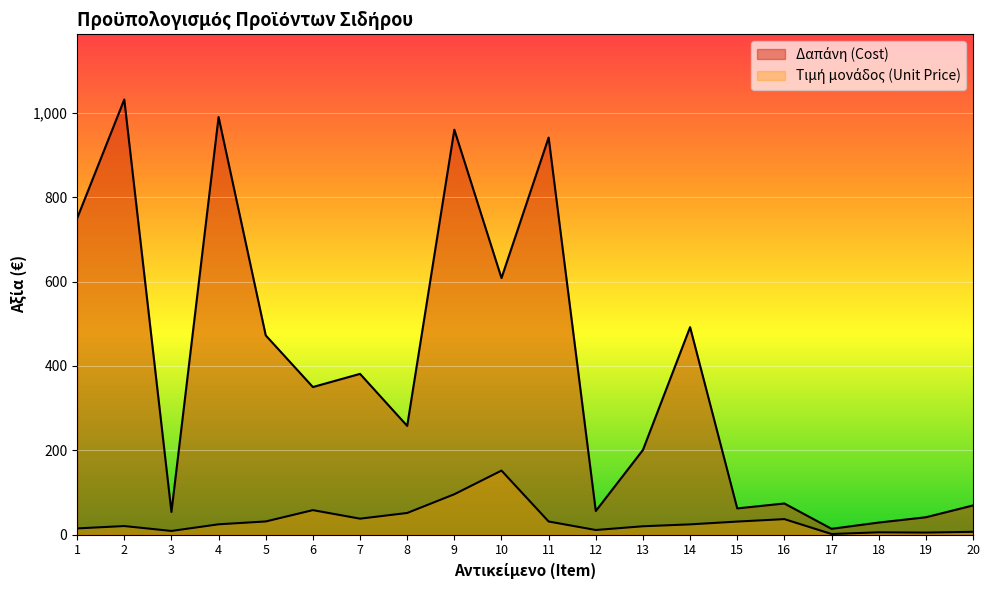

How many series are shown in this chart?

2